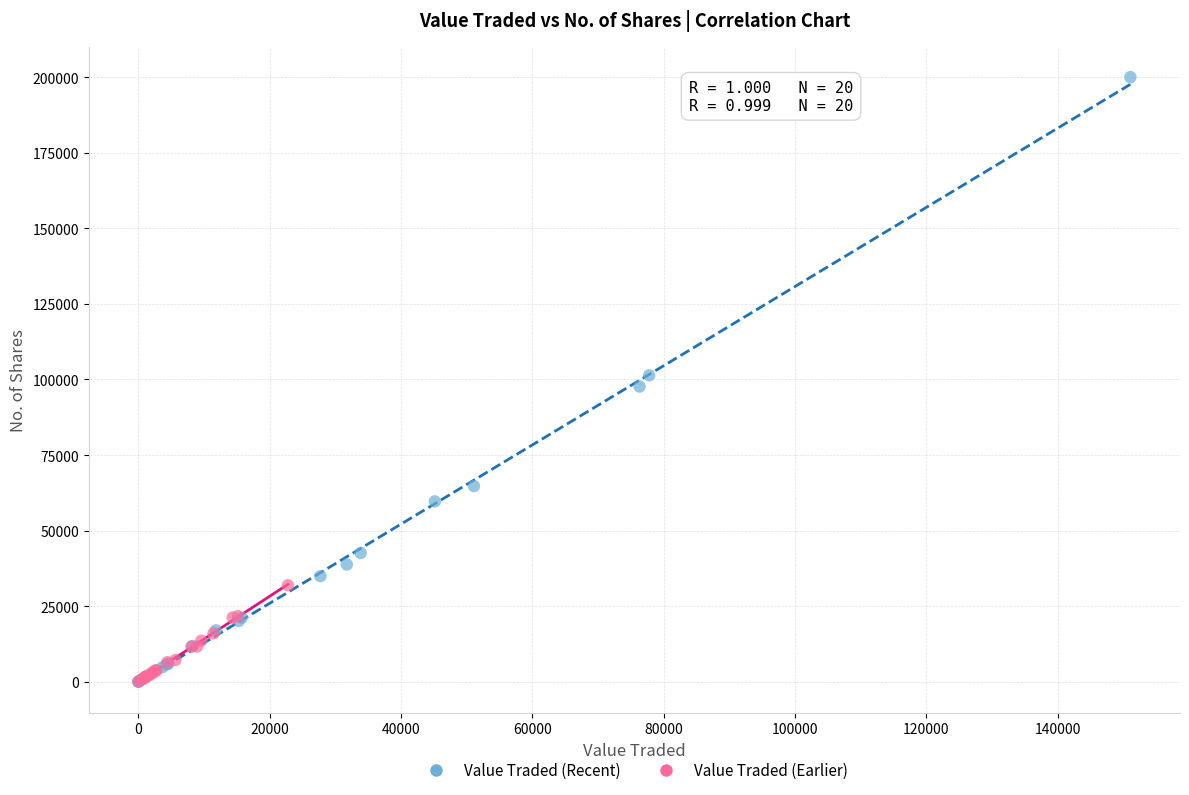

Which series reaches the maximum Y coordinate?

Value Traded (Recent)